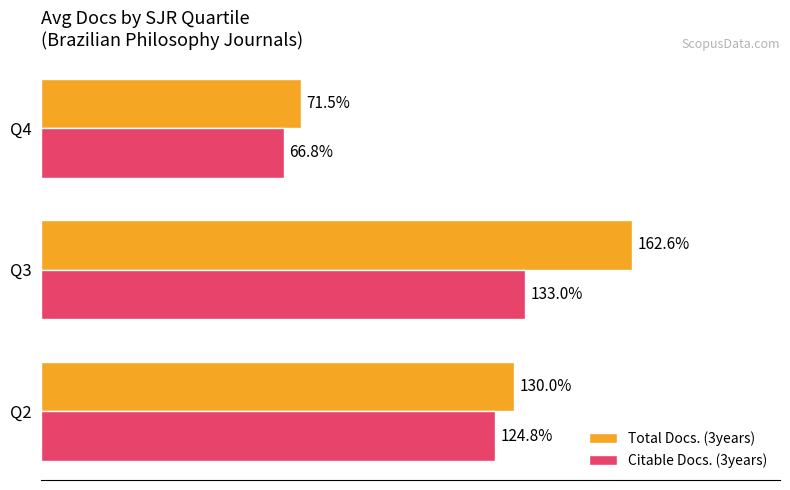

Which series has the largest total across all categories?

Total Docs. (3years)